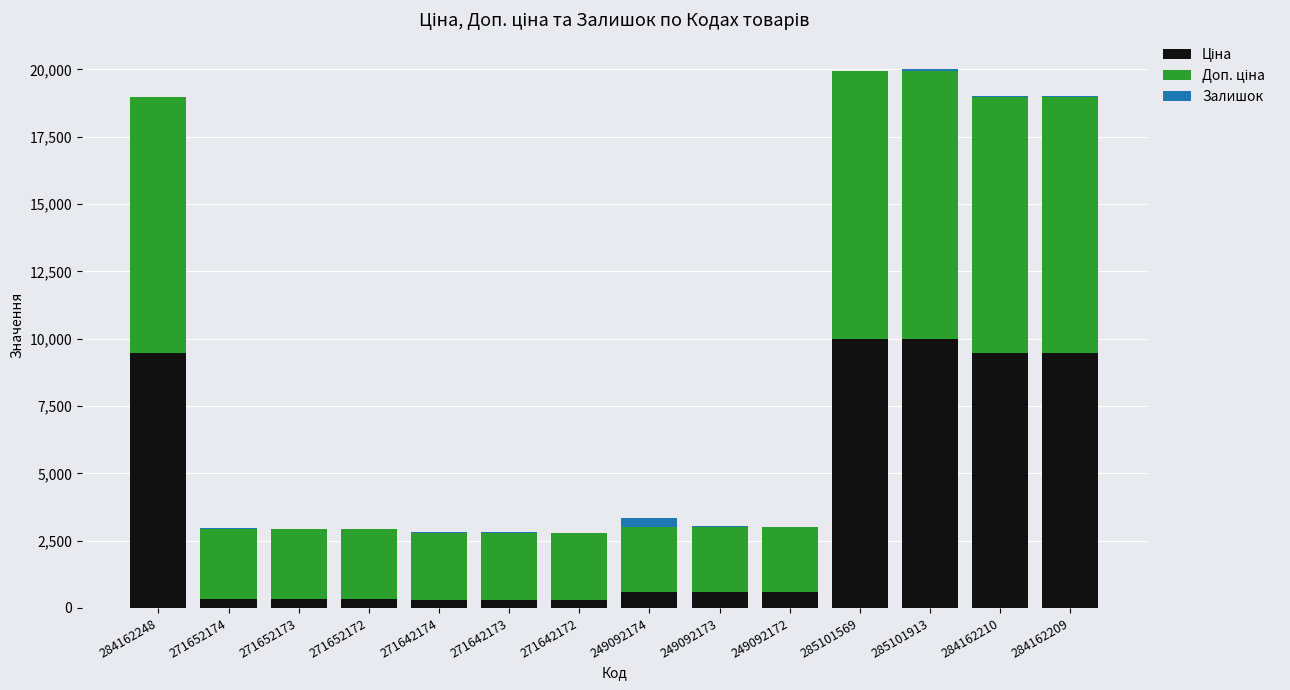

Where does the Доп. ціна series first go above 2598?

284162248